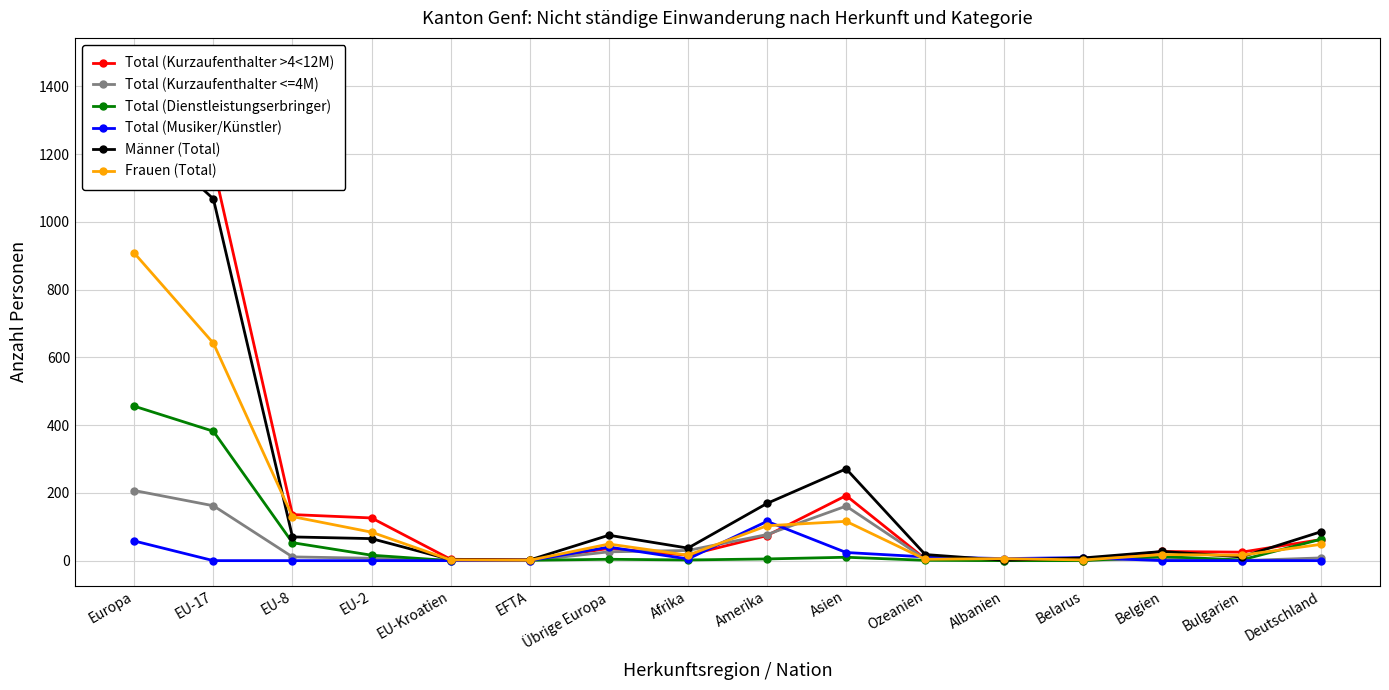

What is the difference between the maximum and minimum values in the Total (Kurzaufenthalter <=4M) series?

207